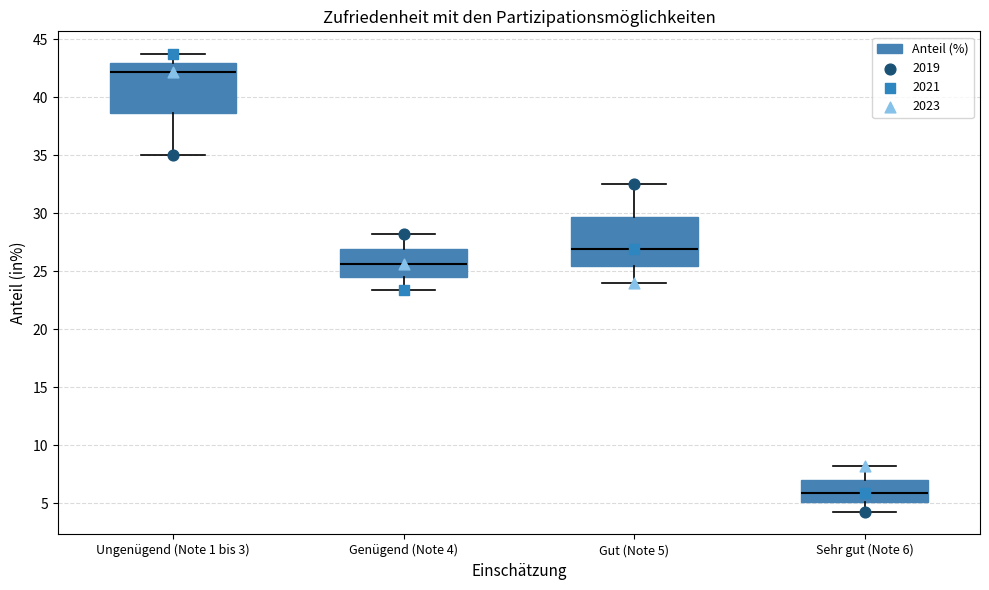

Reading left to right, transcribe this box plot: for each box, give where its median line is, the range the box spans, and where its two whiskers end, as read against the y-axis. The values are not printed on the chart, so give them approximately, as read against the axis.

Ungenügend (Note 1 bis 3): median 42.0, box 38.5 to 43.0, whiskers 35.0 to 43.5
Genügend (Note 4): median 25.5, box 24.5 to 27.0, whiskers 23.5 to 28.0
Gut (Note 5): median 27.0, box 25.5 to 29.5, whiskers 24.0 to 32.5
Sehr gut (Note 6): median 6.0, box 5.0 to 7.0, whiskers 4.5 to 8.0